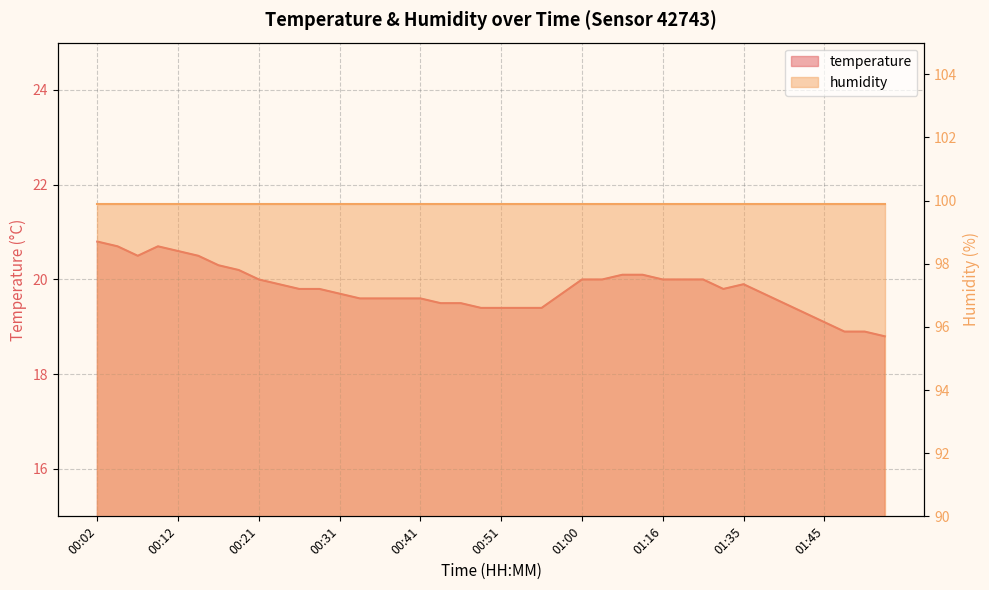

Reading left to right, what are all the values shown in this chart?

00:02=20.8	00:04=20.7	00:07=20.5	00:09=20.7	00:12=20.6	00:14=20.5	00:16=20.3	00:19=20.2	00:21=20.0	00:24=19.9	00:26=19.8	00:29=19.8	00:31=19.7	00:34=19.6	00:36=19.6	00:38=19.6	00:41=19.6	00:43=19.5	00:46=19.5	00:48=19.4	00:51=19.4	00:53=19.4	00:55=19.4	00:58=19.7	01:00=20.0	01:03=20.0	01:09=20.1	01:14=20.1	01:16=20.0	01:19=20.0	01:22=20.0	01:32=19.8	01:35=19.9	01:37=19.7	01:40=19.5	01:42=19.3	01:45=19.1	01:47=18.9	01:50=18.9	01:52=18.8